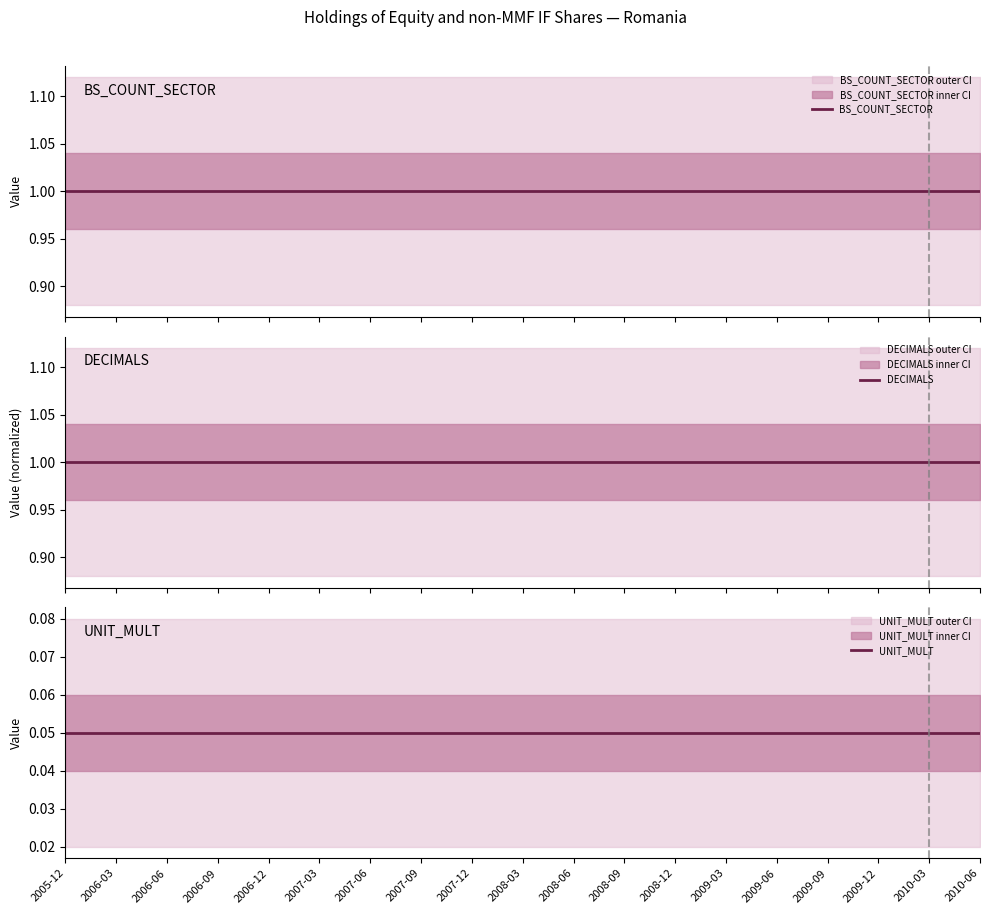

What value does the DECIMALS series have at 2008-06?

1.0